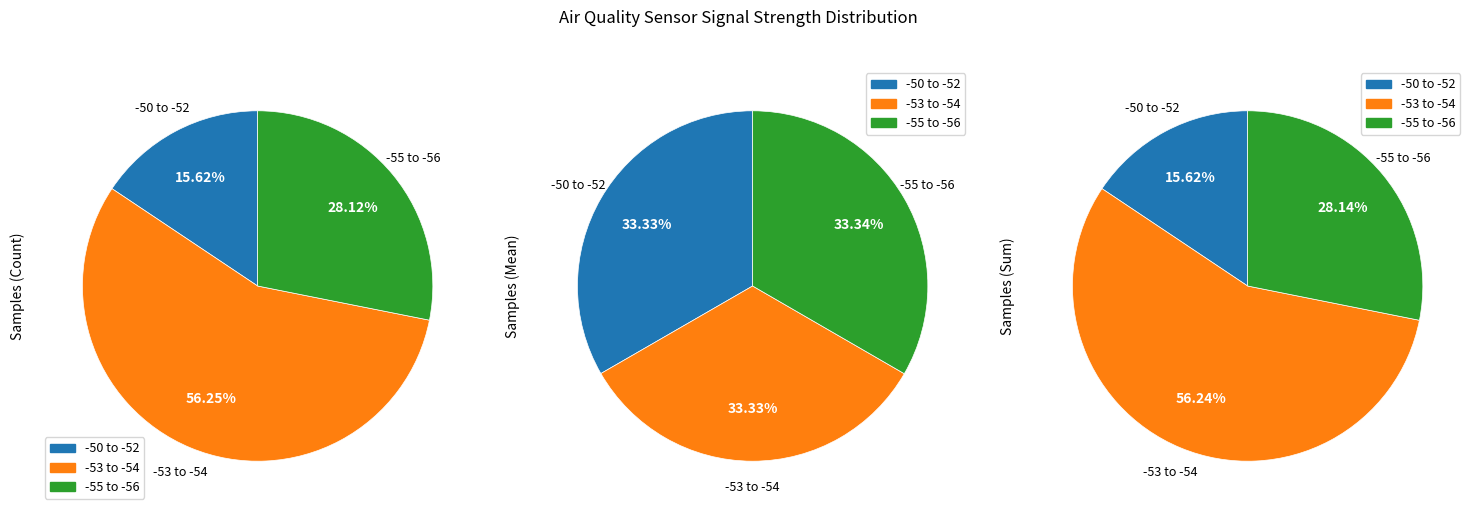

Is -51 the majority of the pie?

No